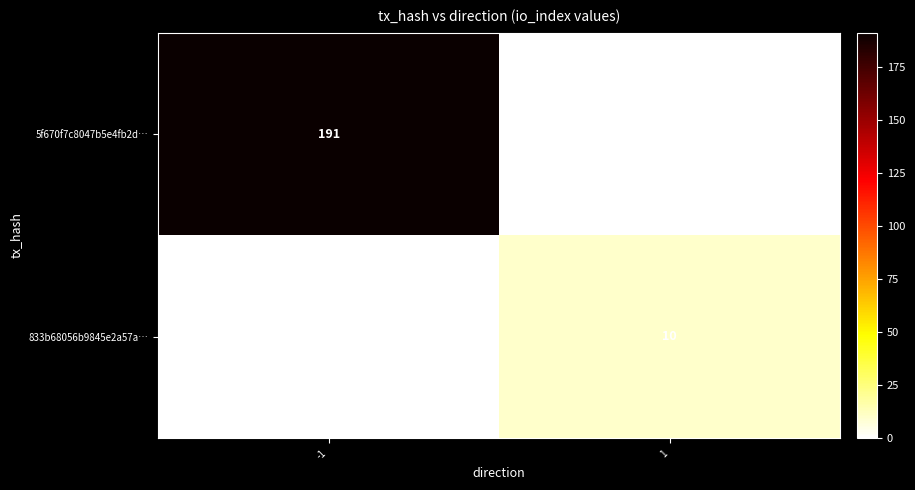

How many categories are shown in the chart?

2